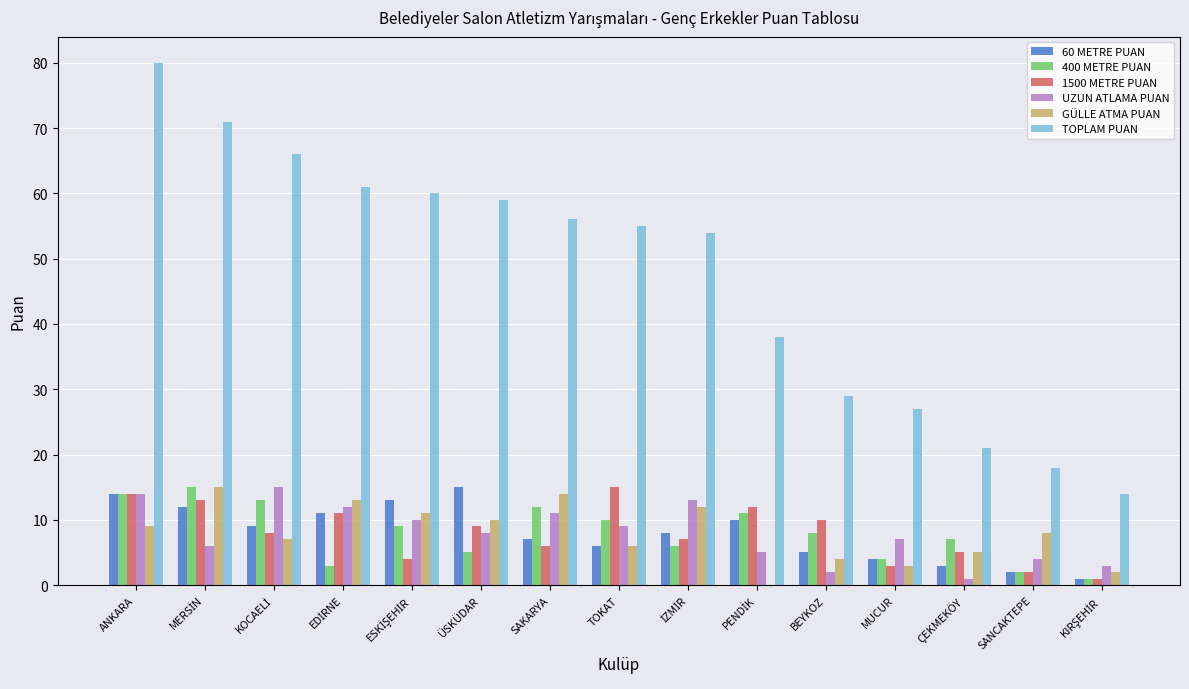

What is the sum of all 400 METRE PUAN values?

120